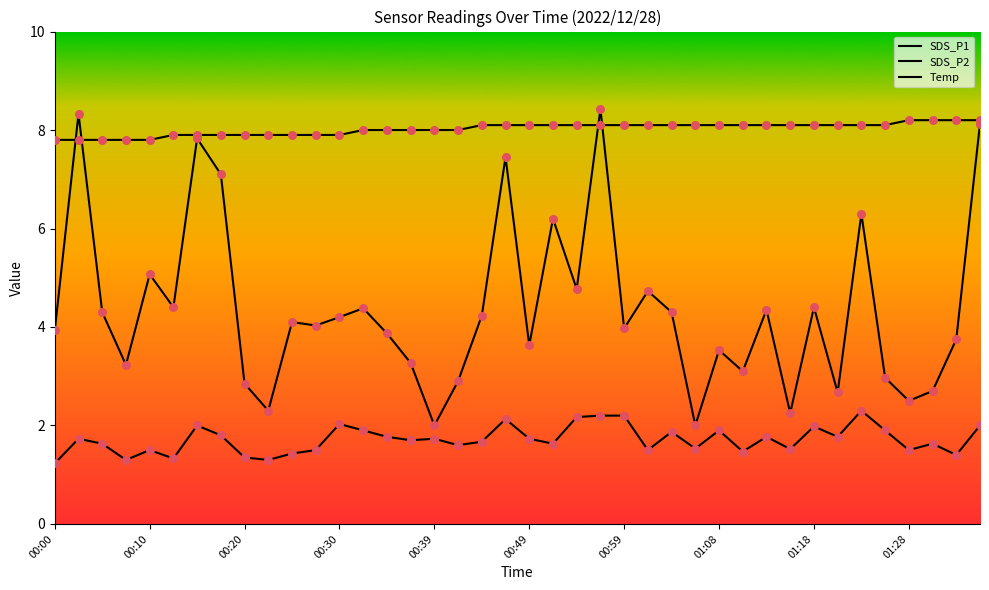

At which category is the sum across all series the highest?

23